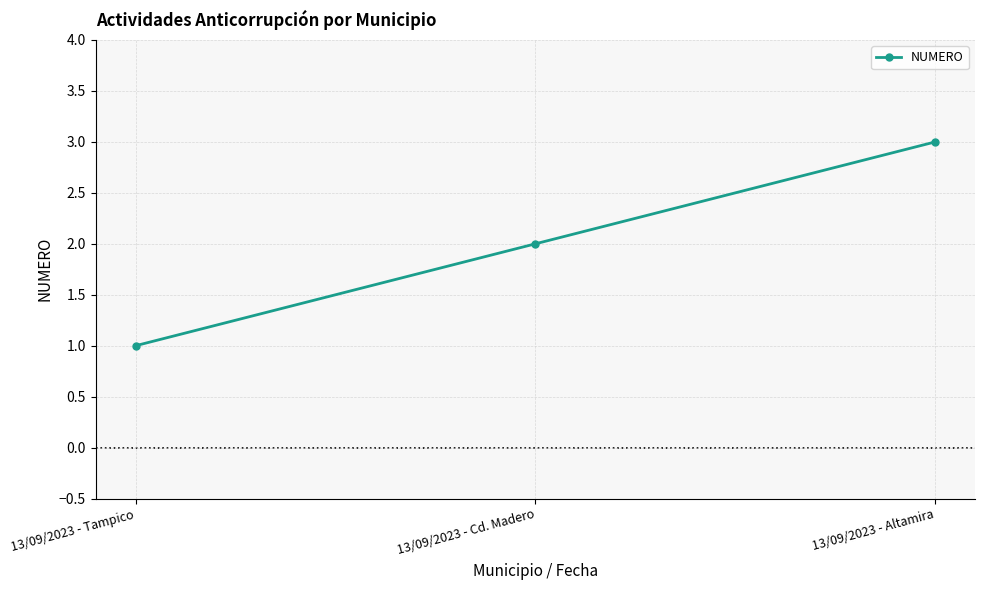

Reading right to left, what are all the values shown in this chart?

13/09/2023 - Altamira=3	13/09/2023 - Cd. Madero=2	13/09/2023 - Tampico=1